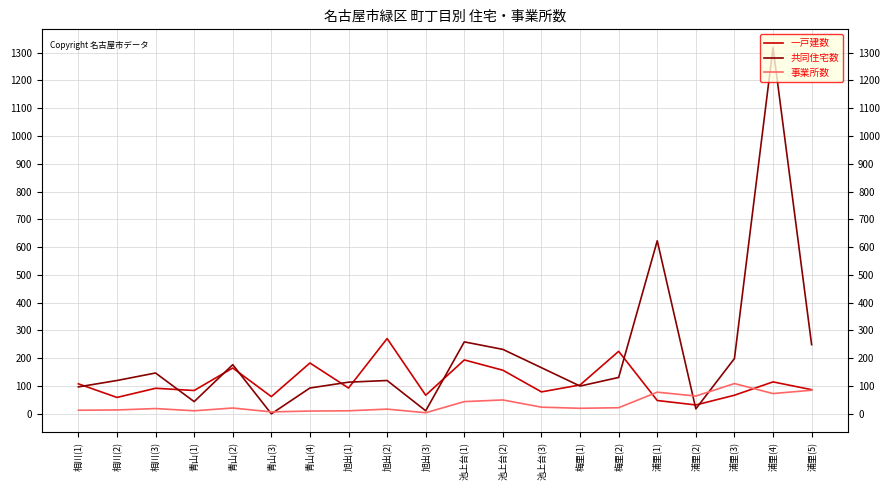

Which series has the largest range (max minus min)?

共同住宅数